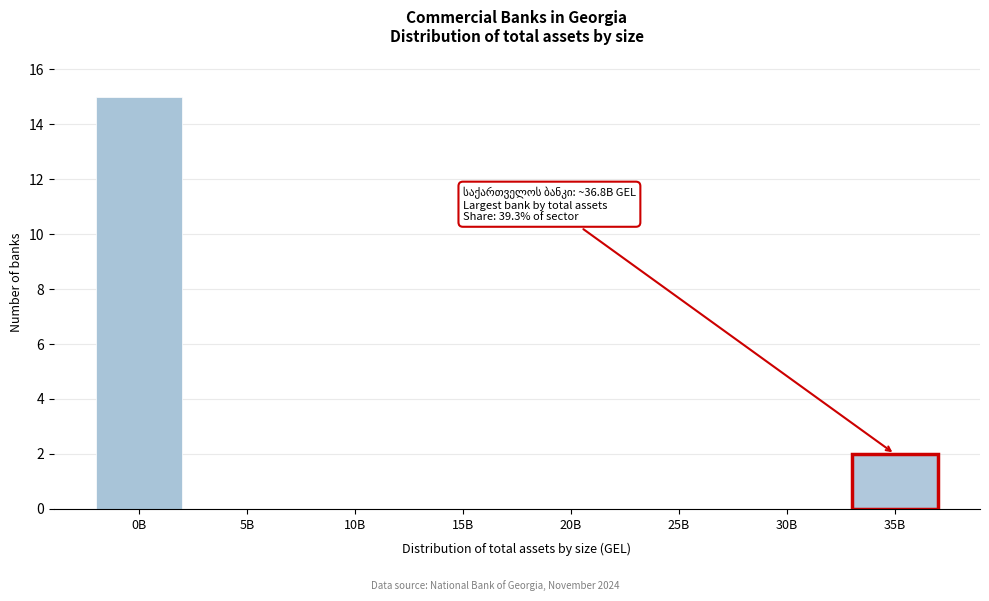

Reading left to right, transcribe all the data shown in this chart.

0B=15	5B=0	10B=0	15B=0	20B=0	25B=0	30B=0	35B=2